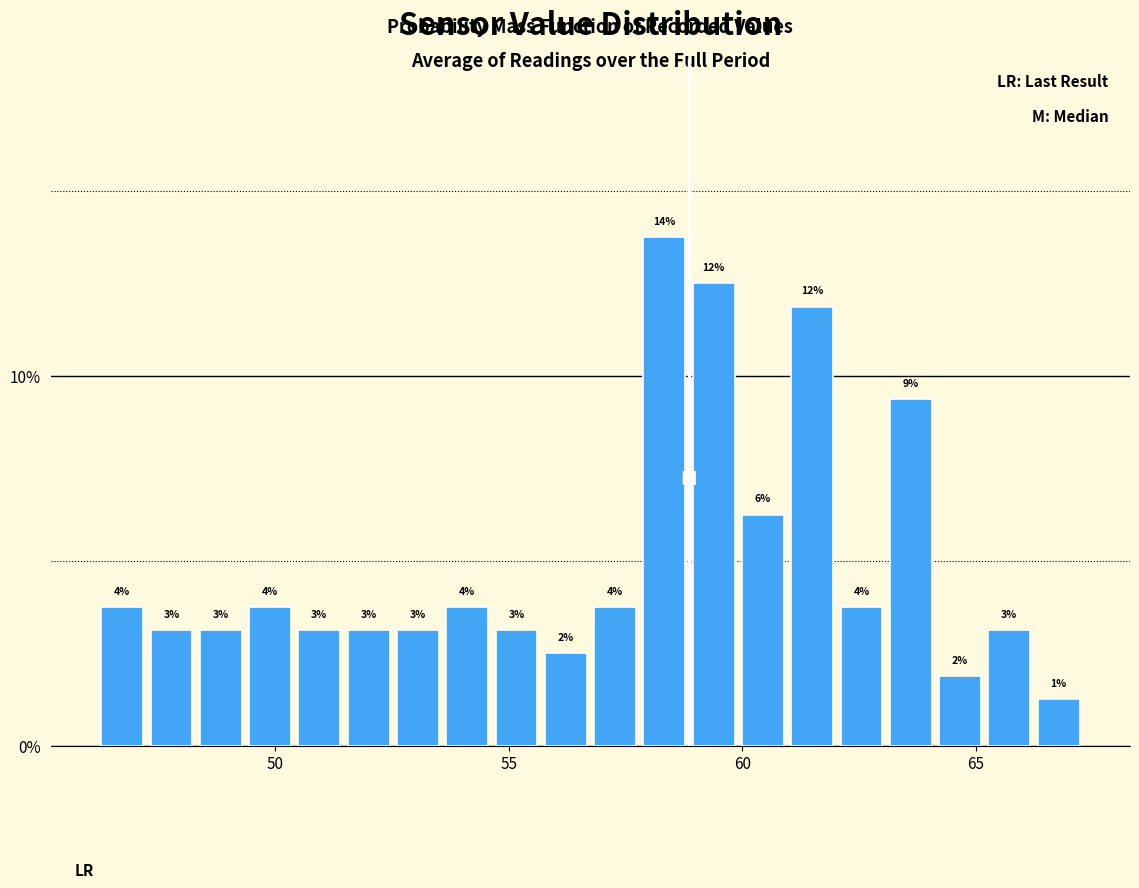

Around what value on the x-axis is the tallest bar? Give the approximate position of its centre, as read against the axis.

58.5